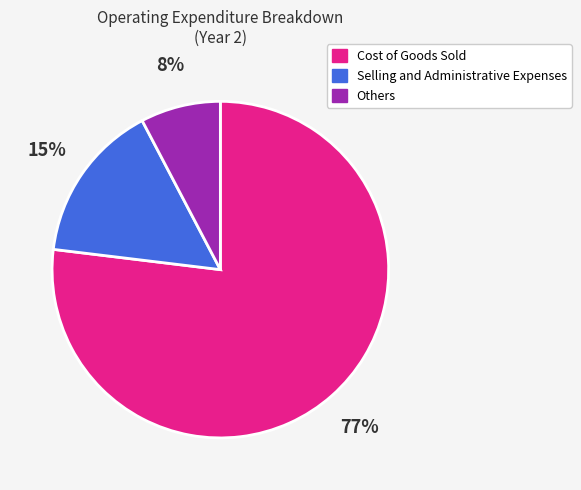

The Cost of Goods Sold slice represents 85% of the pie. True or false?

False